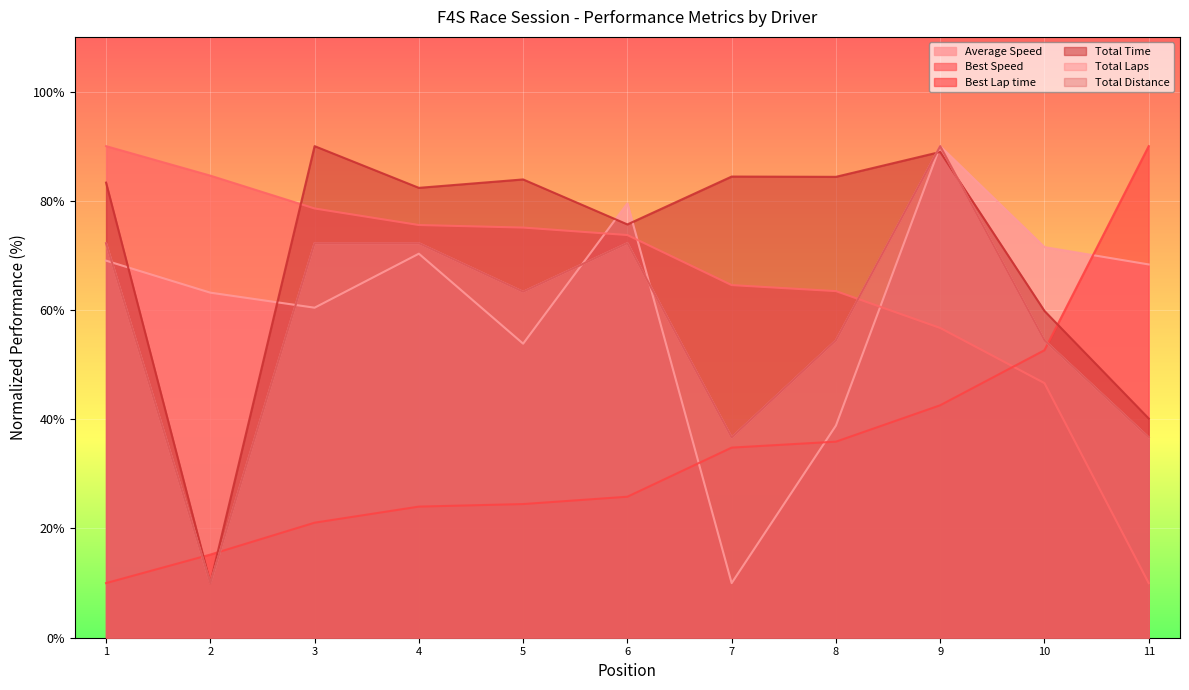

Rank the series by their maximum value, from lowest to highest.

Total Laps, Total Time, Best Lap time, Best Speed, Average Speed, Total Distance